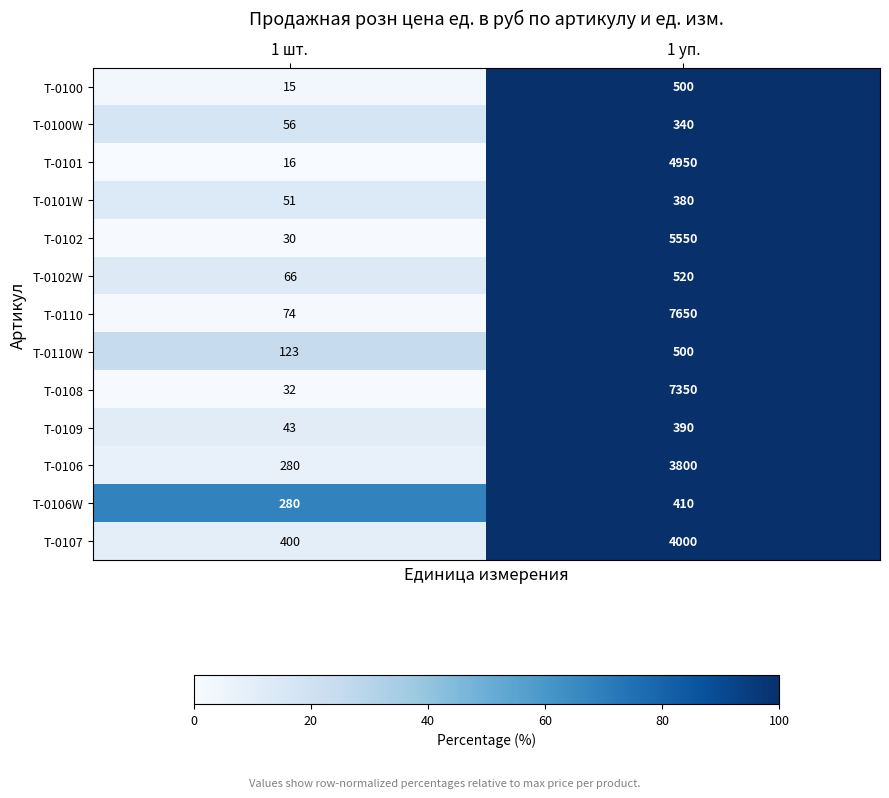

Reading left to right, list all the values displayed in this chart.

Т-0100: 1 шт.=15	1 уп.=500
Т-0100W: 1 шт.=56	1 уп.=340
Т-0101: 1 шт.=16	1 уп.=4950
Т-0101W: 1 шт.=51	1 уп.=380
Т-0102: 1 шт.=30	1 уп.=5550
Т-0102W: 1 шт.=66	1 уп.=520
T-0110: 1 шт.=74	1 уп.=7650
T-0110W: 1 шт.=123	1 уп.=500
Т-0108: 1 шт.=32	1 уп.=7350
Т-0109: 1 шт.=43	1 уп.=390
Т-0106: 1 шт.=280	1 уп.=3800
Т-0106W: 1 шт.=280	1 уп.=410
Т-0107: 1 шт.=400	1 уп.=4000